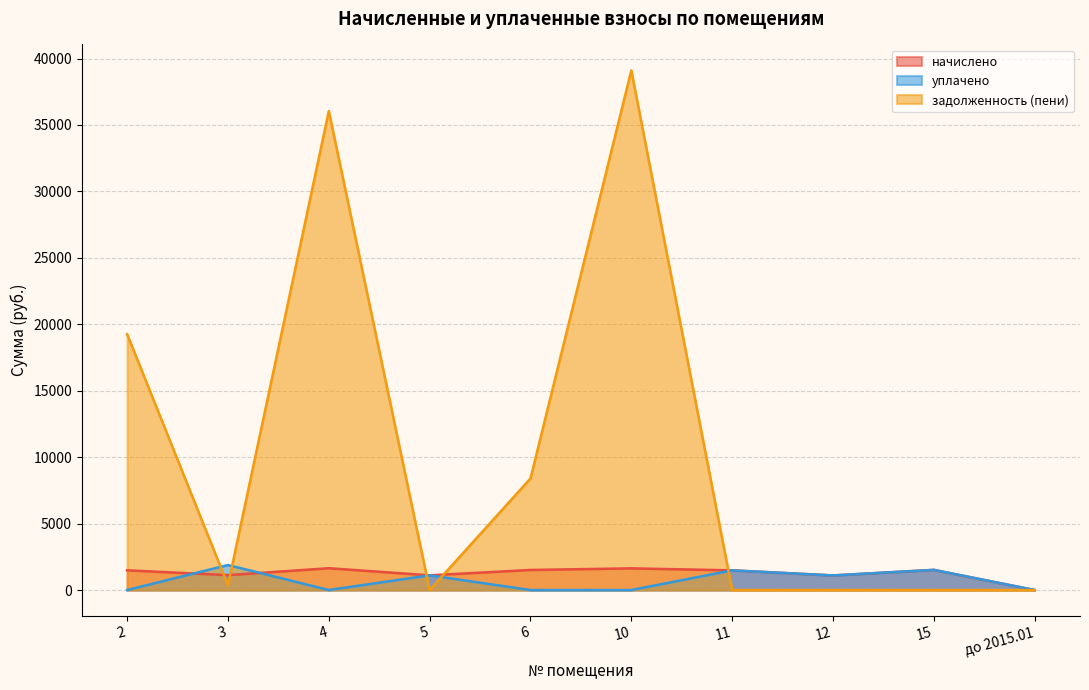

What is the difference between the highest and lowest values at 6?

8395.6